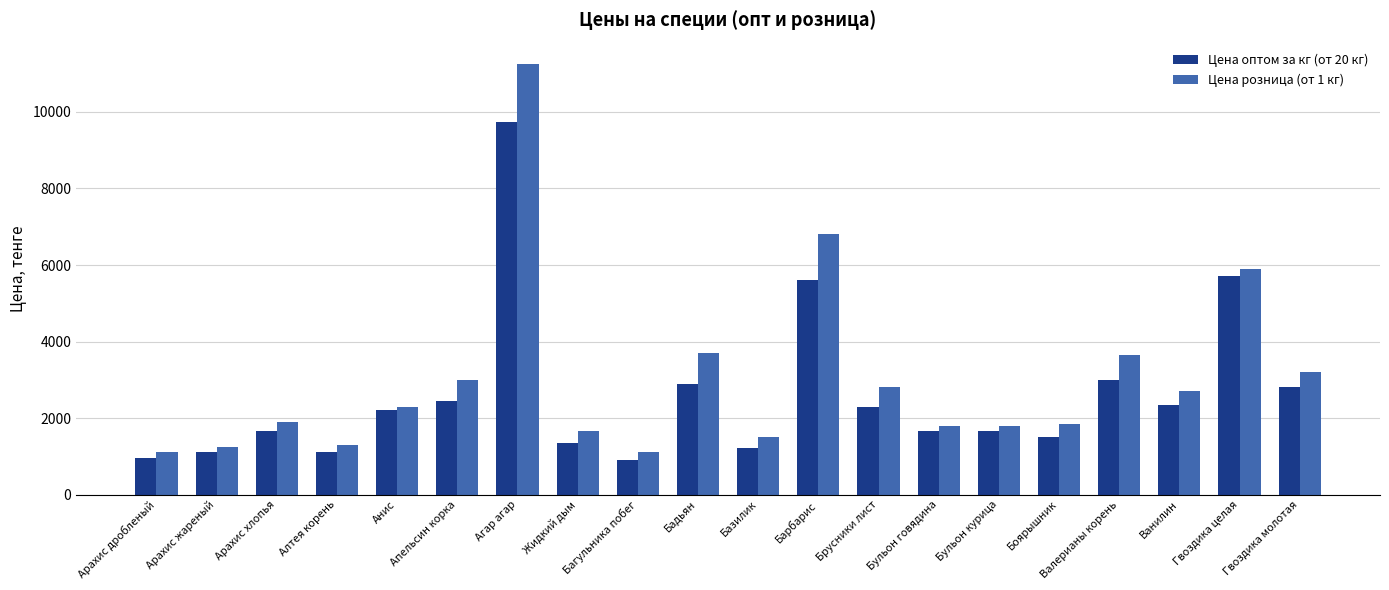

What is the greatest value displayed?

11250